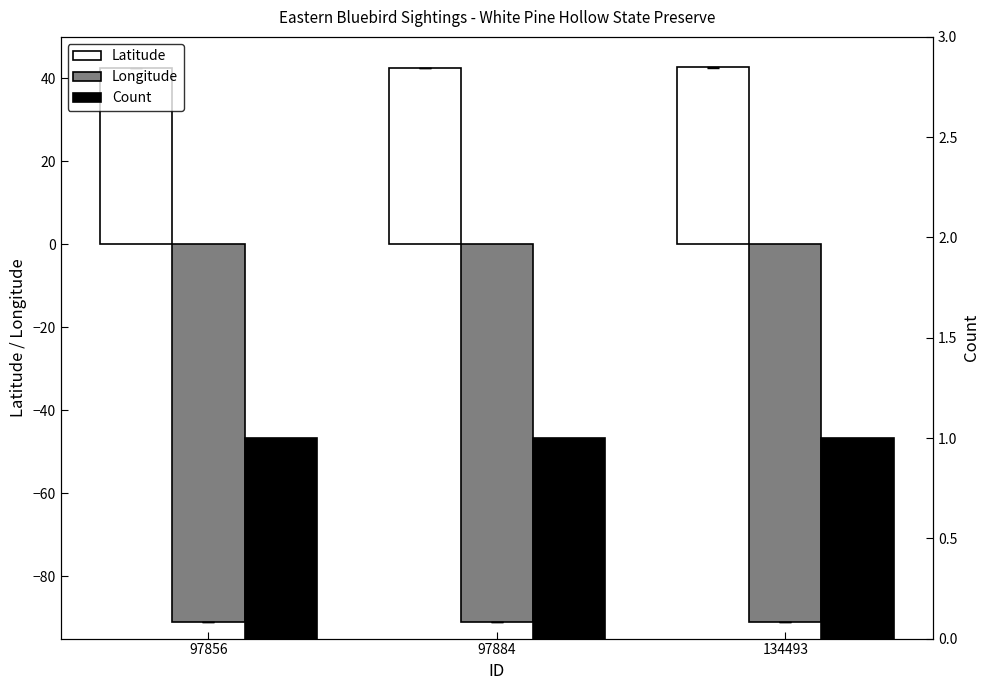

Between 134493 and 97884, which is larger?

134493